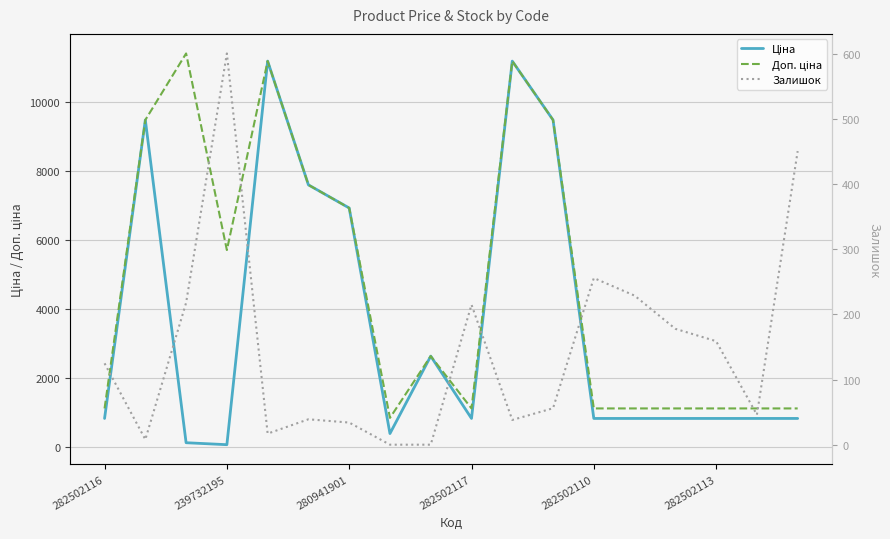

Is this an area chart (filled region under the line)?

No